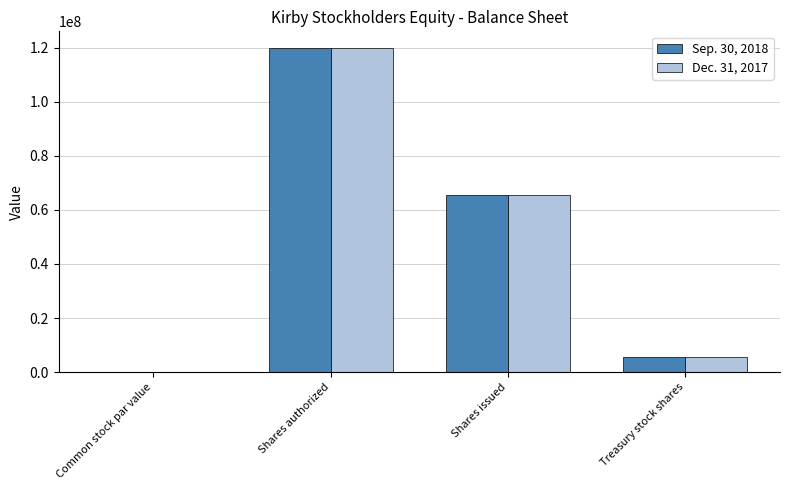

Are the bars grouped side by side (vs. stacked)?

Yes